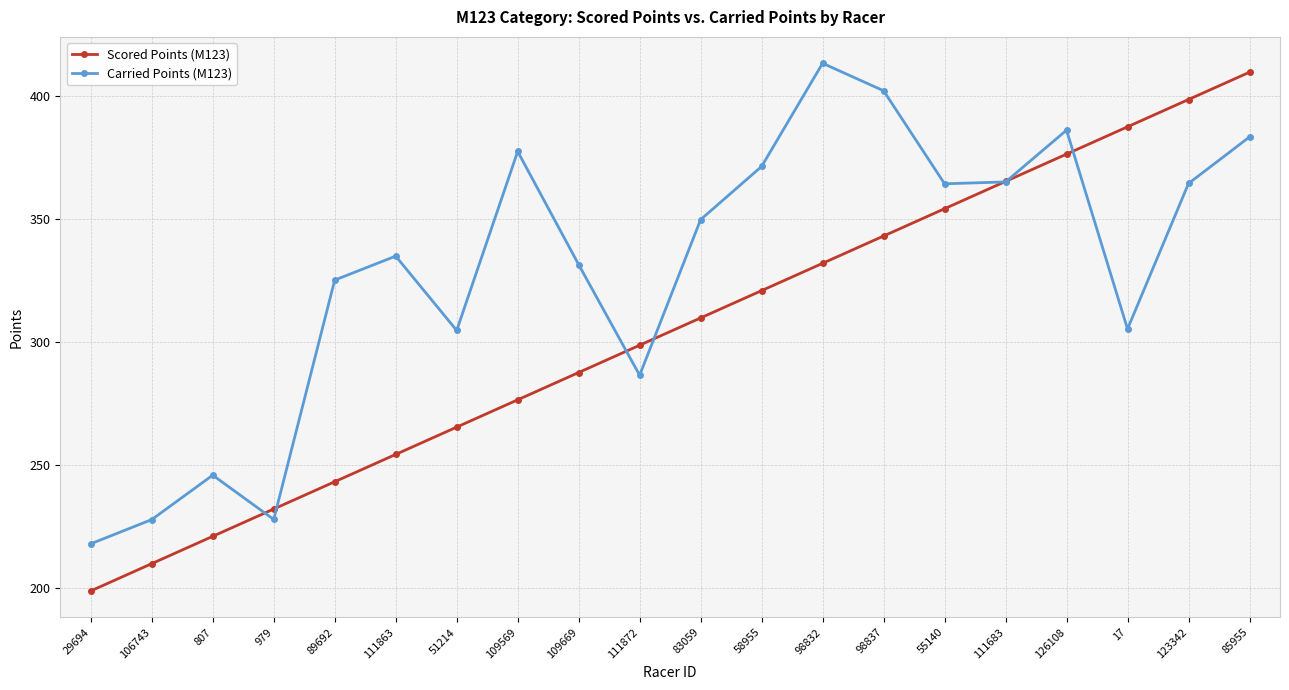

What is the sum of all Carried Points (M123) values?

6586.3